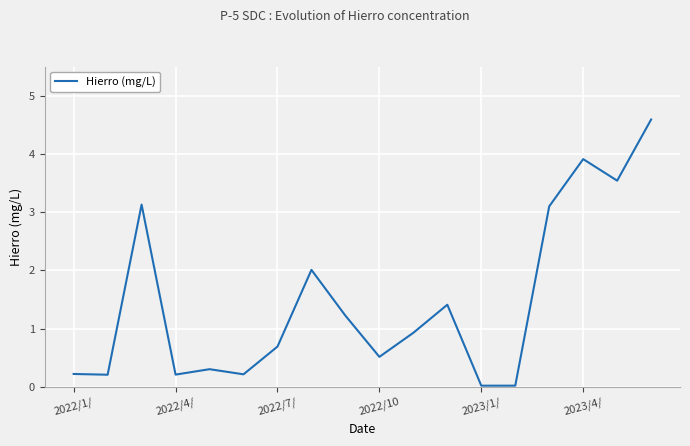

What is the maximum value shown in the chart?

4.6